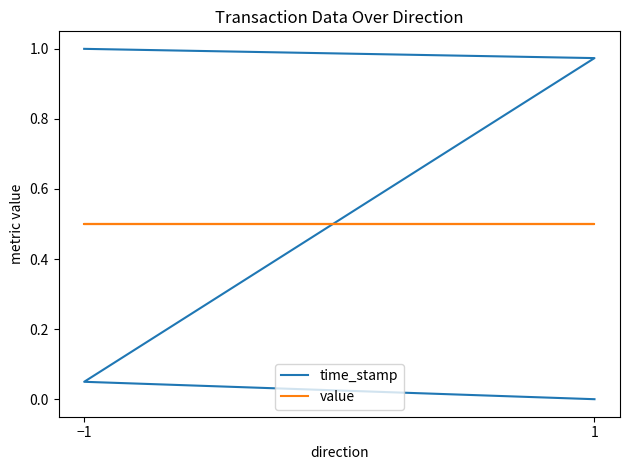

After their last crossing, which series has the higher values: value or time_stamp?

value